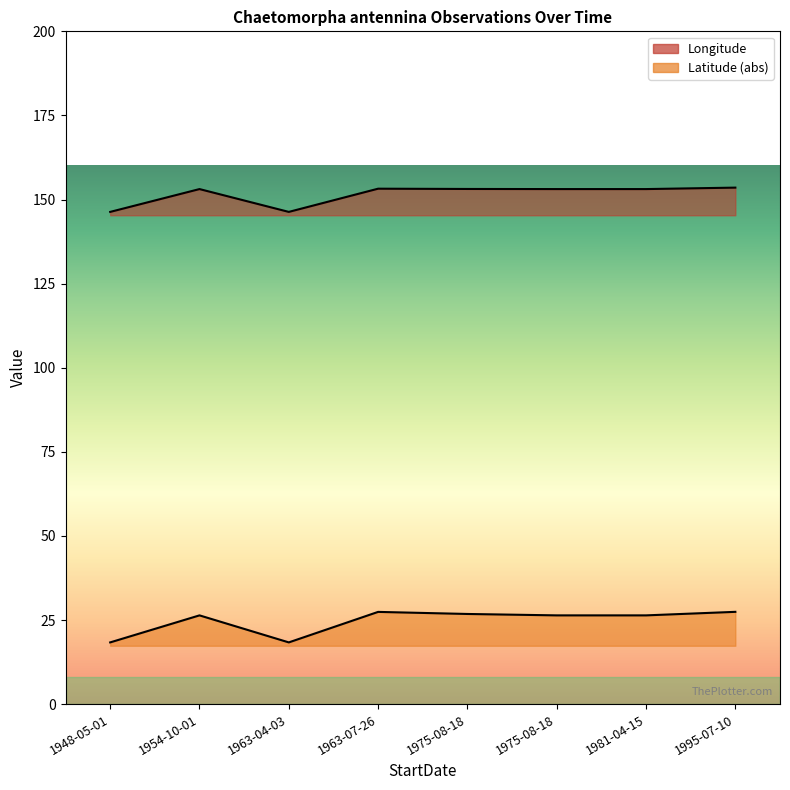

Does the chart have visible grid lines?

No